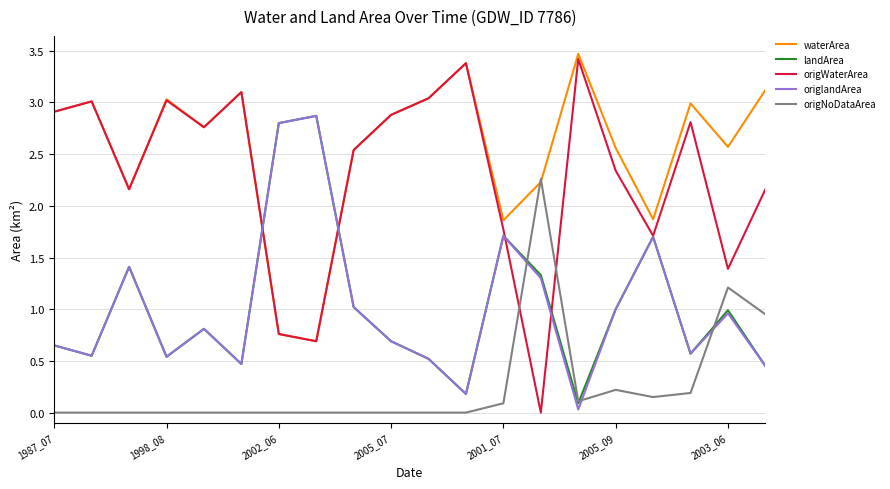

What is the greatest value displayed?

3.5